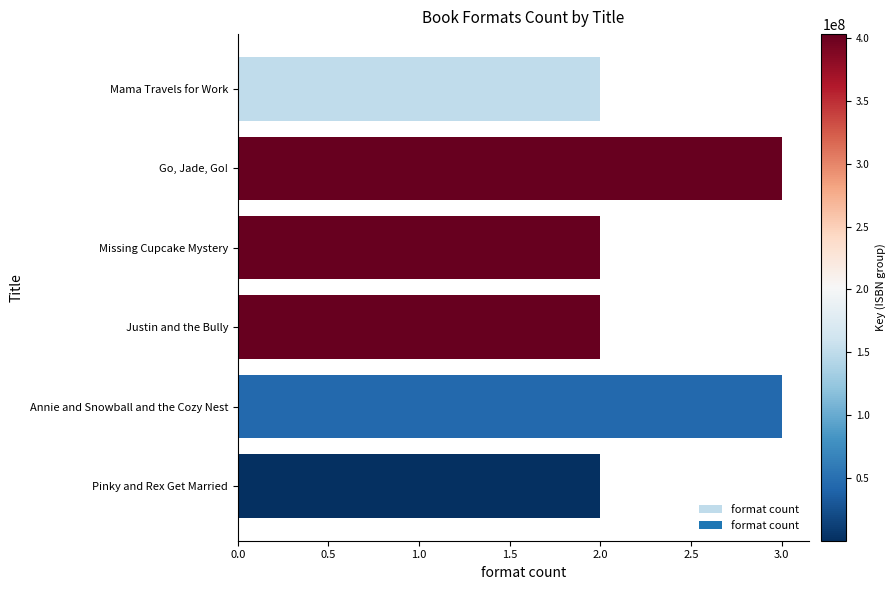

Which has a higher value, Missing Cupcake Mystery or Annie and Snowball and the Cozy Nest?

Annie and Snowball and the Cozy Nest